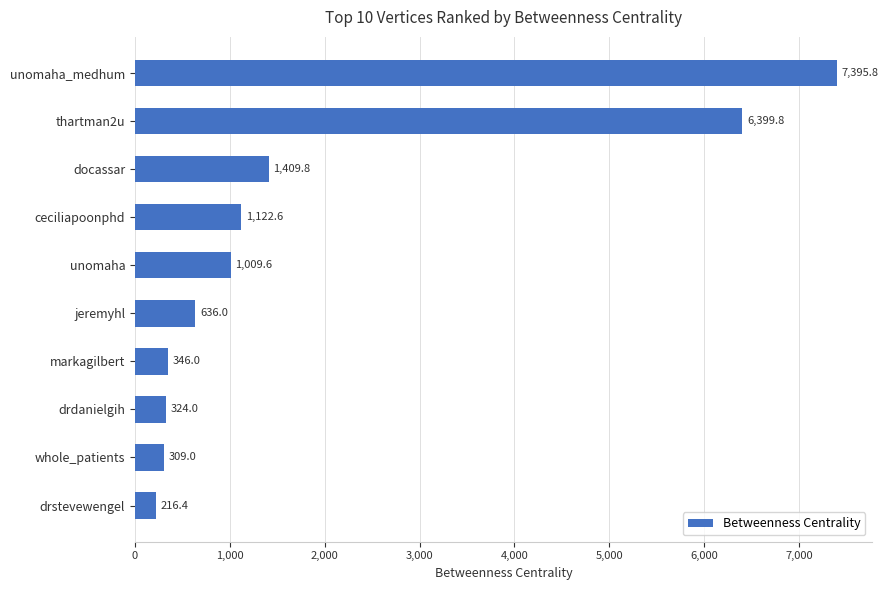

Reading top to bottom, extract all data points from this chart.

unomaha_medhum=7395.8	thartman2u=6399.8	docassar=1409.8	ceciliapoonphd=1122.6	unomaha=1009.6	jeremyhl=636.0	markagilbert=346.0	drdanielgih=324.0	whole_patients=309.0	drstevewengel=216.4